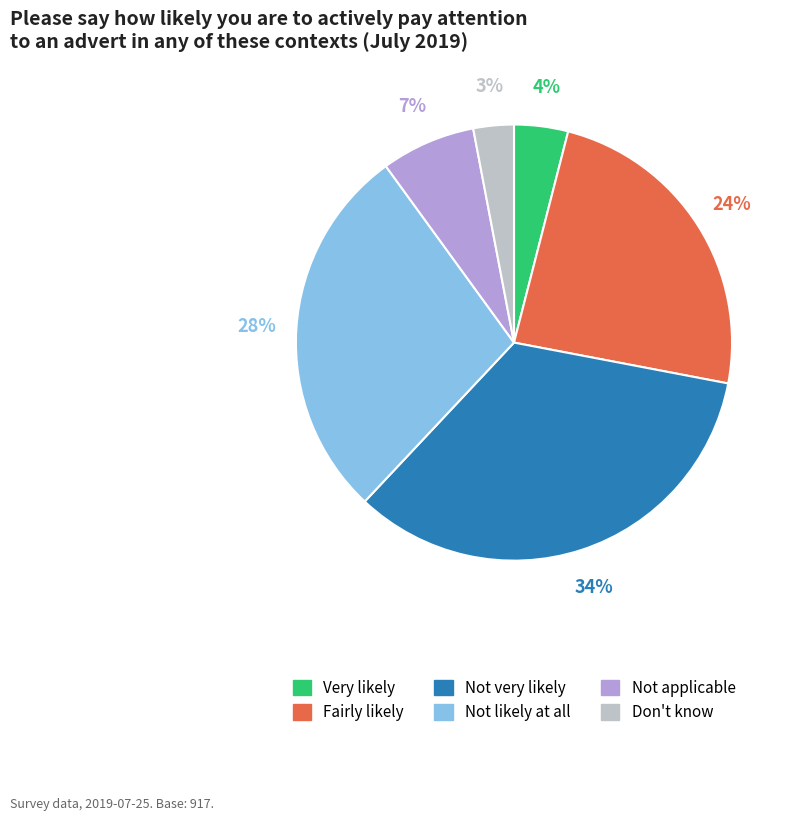

The Don't know slice represents 3% of the pie. True or false?

True